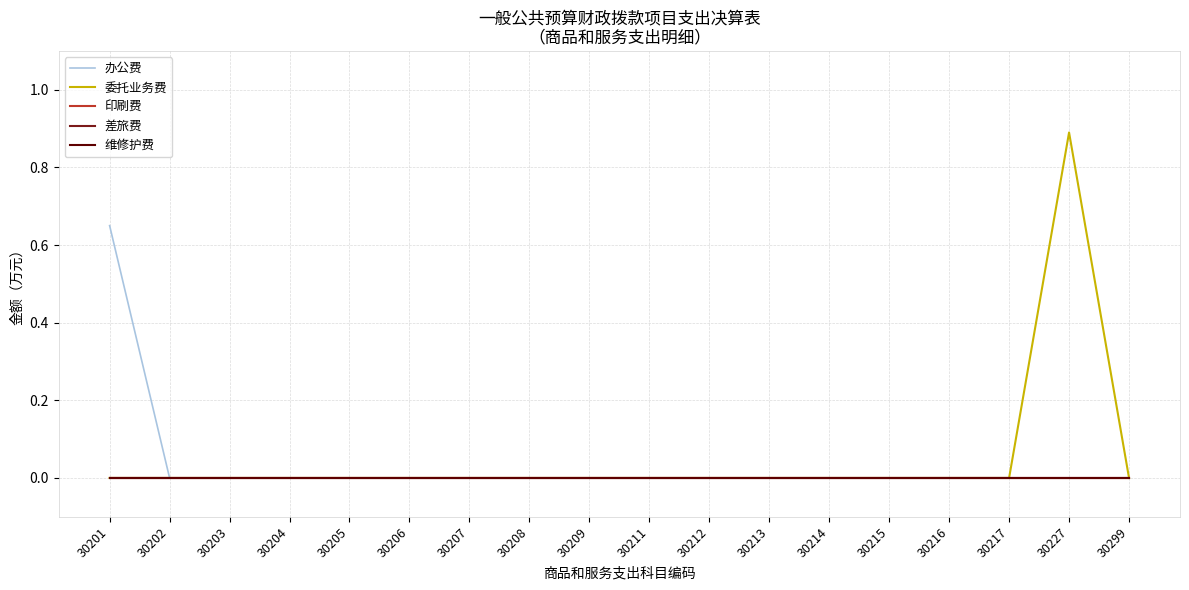

Is the value of 差旅费 at 30299 greater than the value of 办公费 at 30201?

No